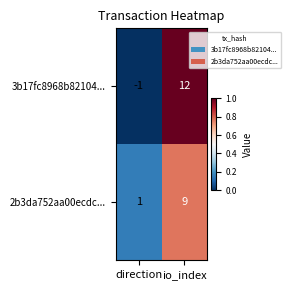

The value of 2b3da752aa00ecdc... at direction is 1. True or false?

True